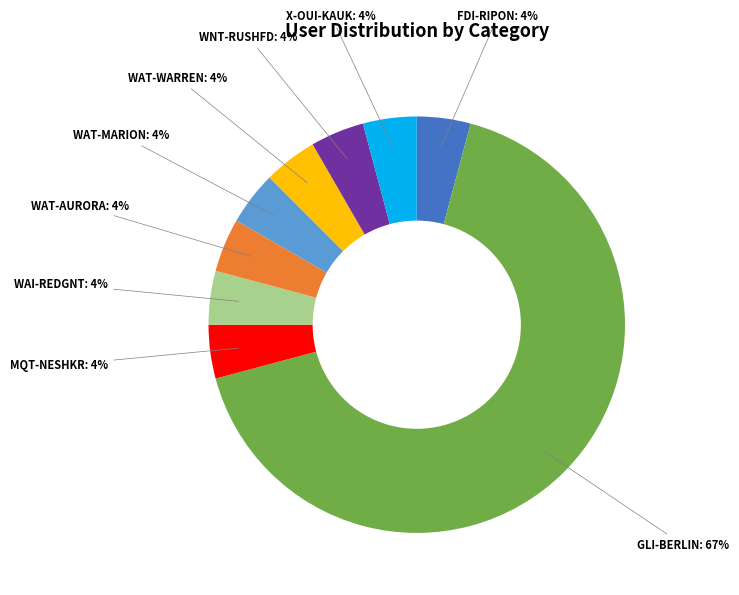

To the nearest percent, what is the average slice percentage?

11%